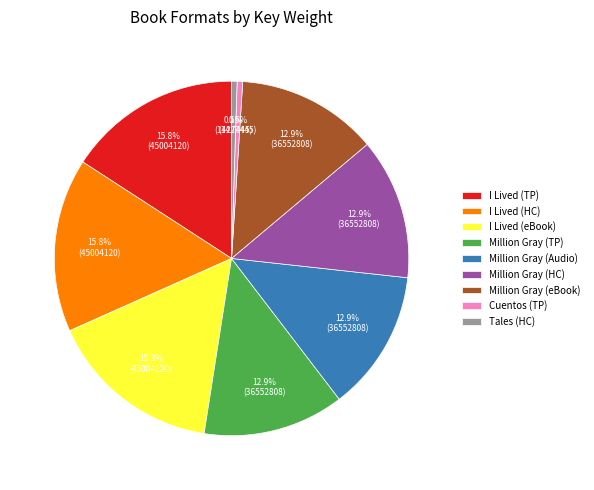

Is Million Gray (TP) the majority of the pie?

No